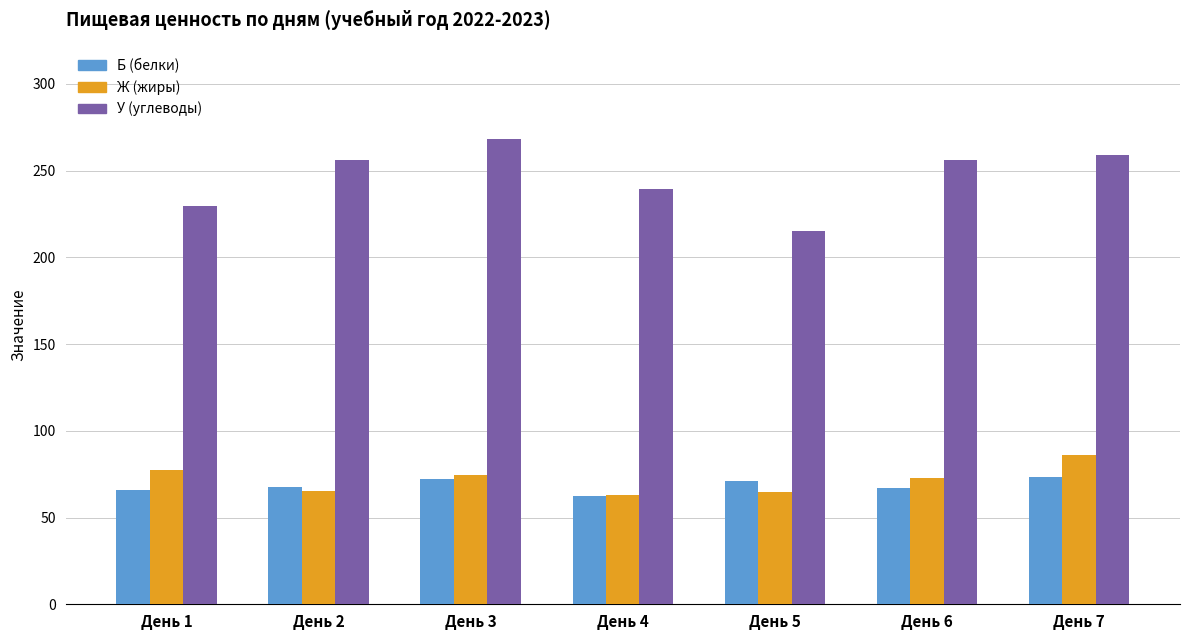

Are the bars horizontal?

No